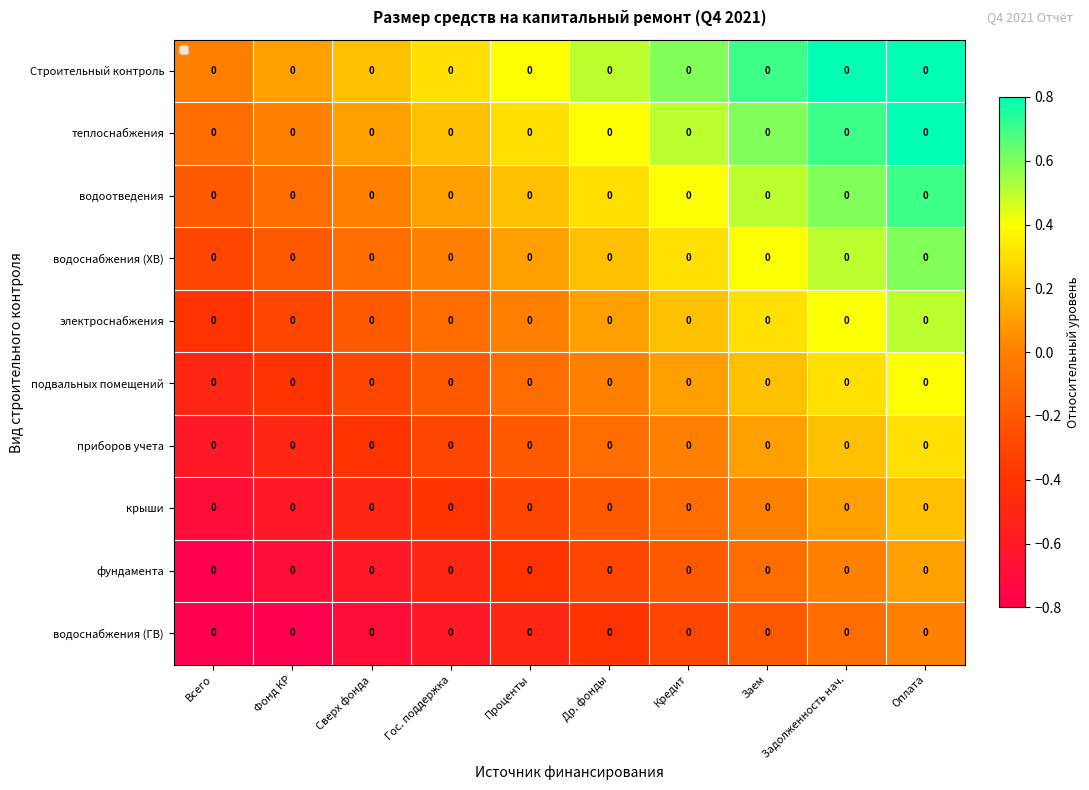

Which series has the widest spread of values?

Строительный контроль